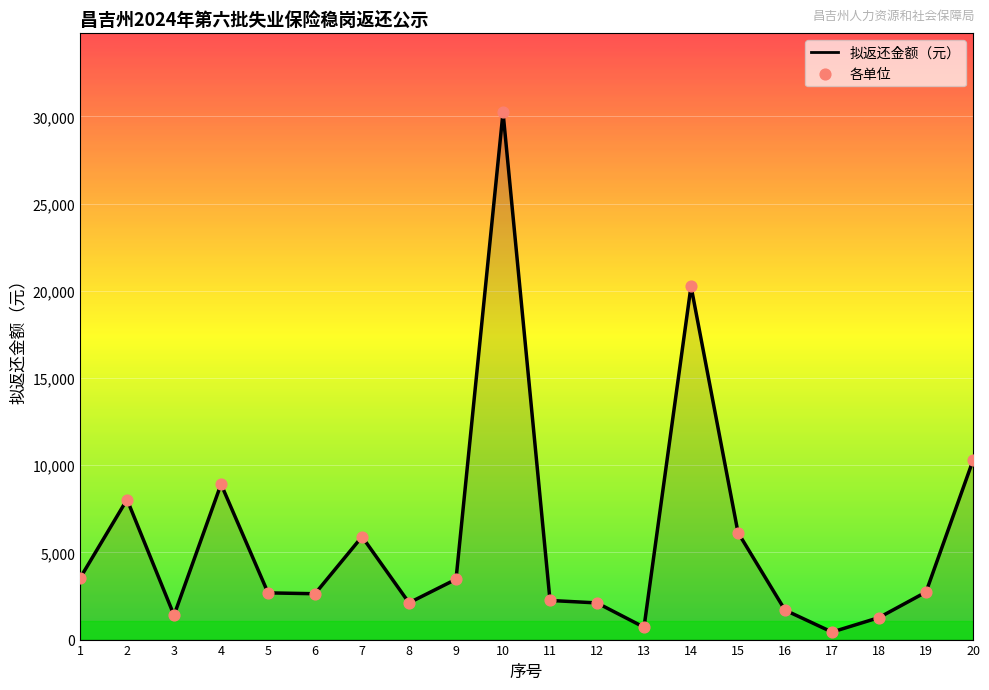

What is the change in value from 3 to 12?

+708.4